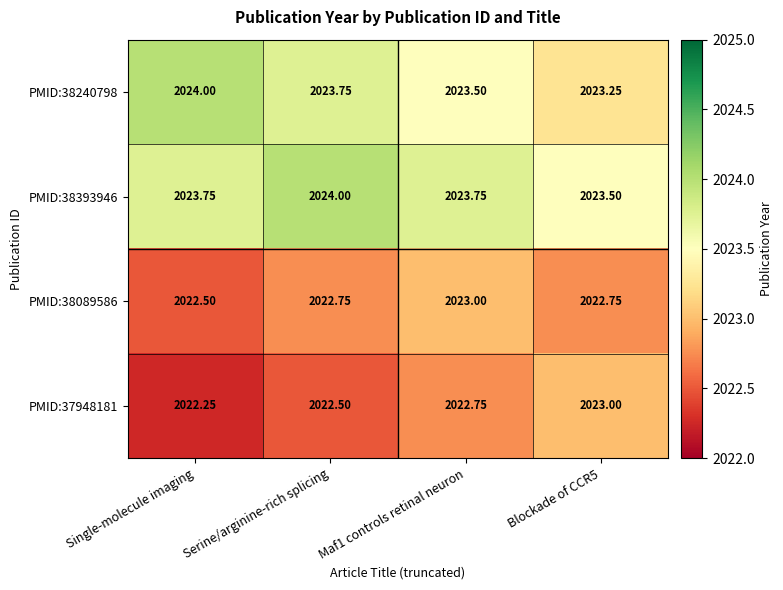

Which label corresponds to the smallest value in the chart?

Single-molecule imaging